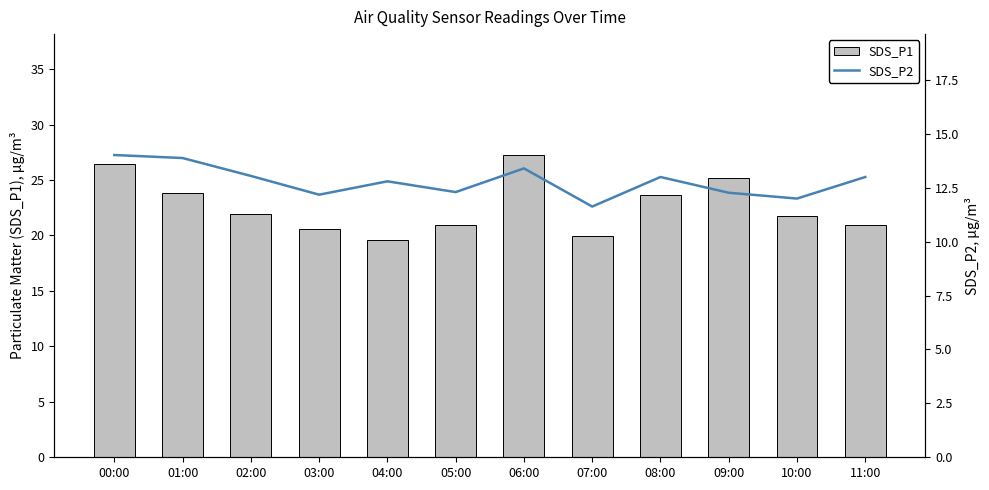

How many series are shown in this chart?

2